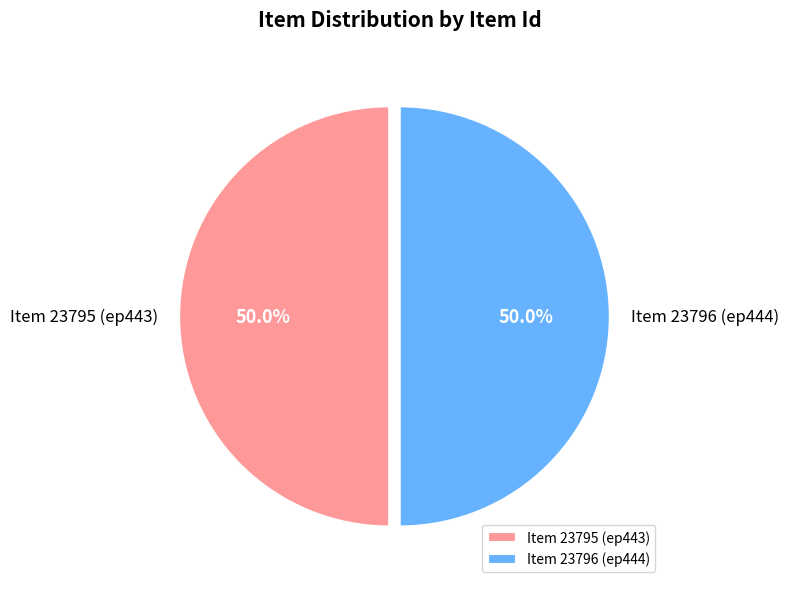

What is the ratio of the value at Item 23795 (ep443) to the value at Item 23796 (ep444)?

1.0